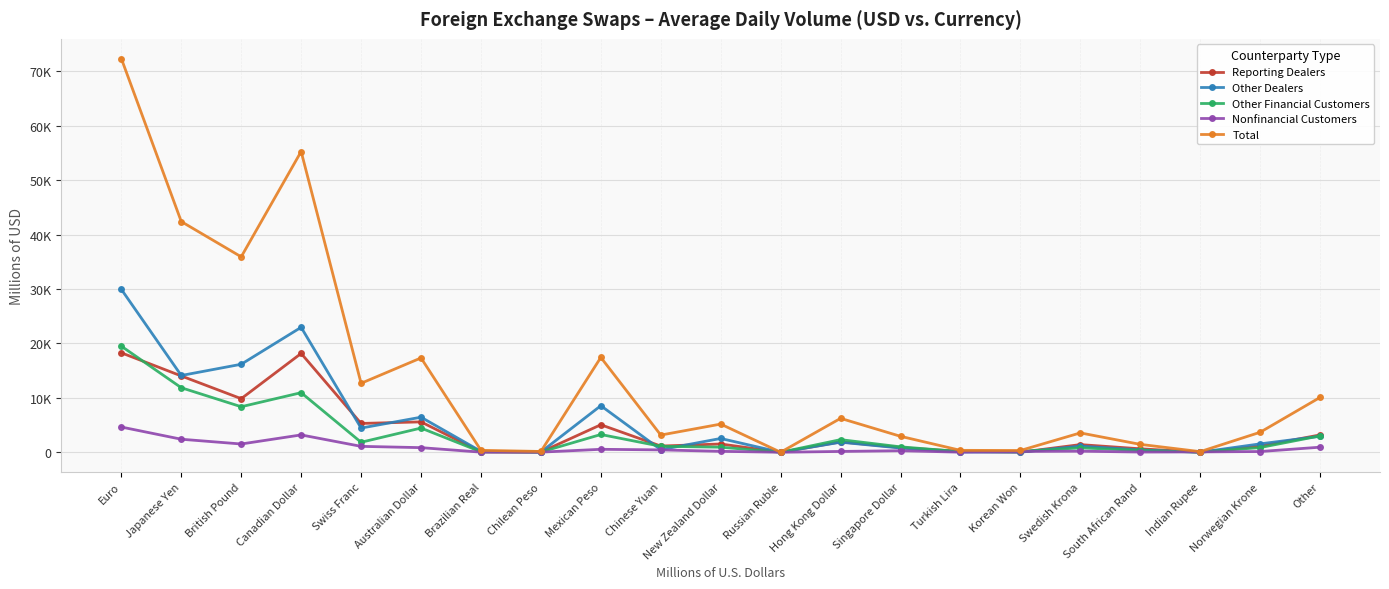

Is the value of Reporting Dealers at Mexican Peso greater than the value of Other Dealers at South African Rand?

Yes